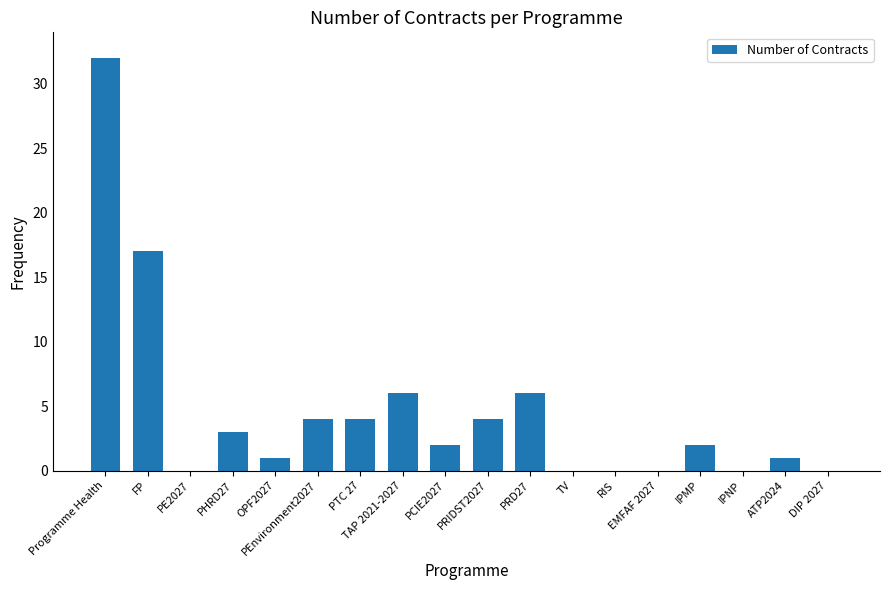

Are the bars horizontal?

No